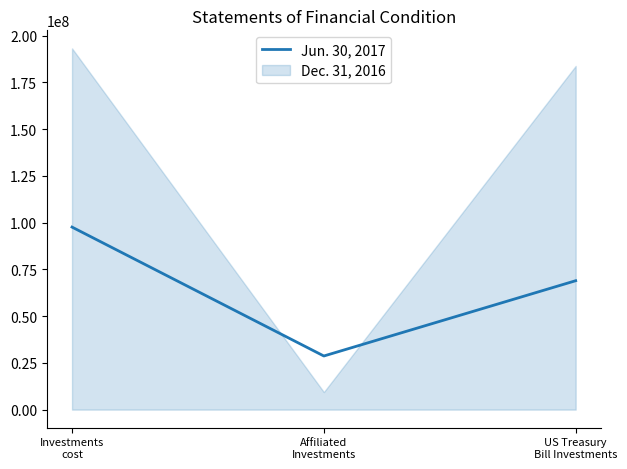

How many values are between 28683689 and 97640830?

3